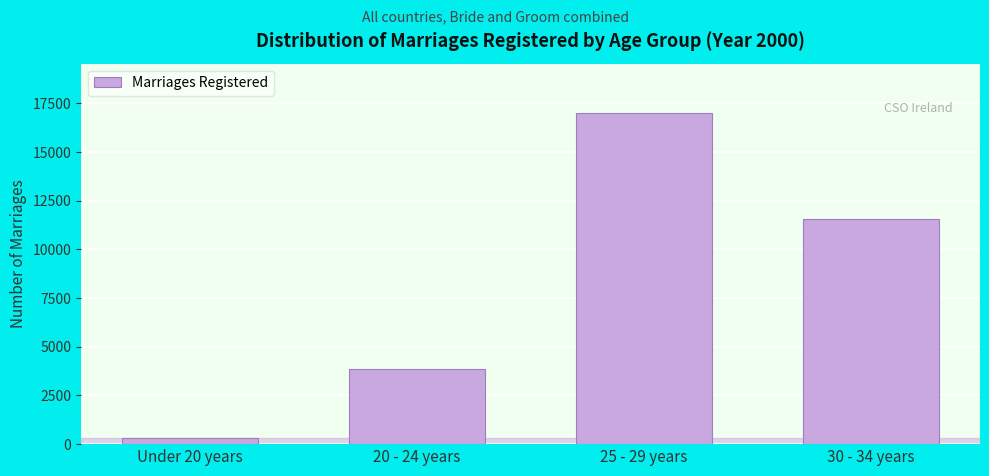

Reading left to right, what are all the values shown in this chart?

Under 20 years=315	20 - 24 years=3879	25 - 29 years=16996	30 - 34 years=11566